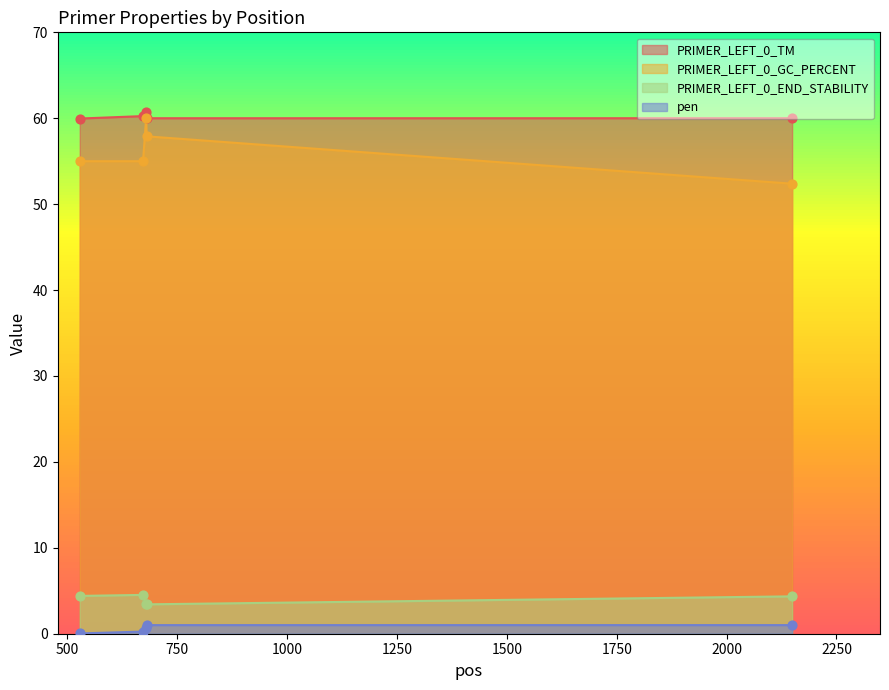

Which series contains the lowest Y value?

pen